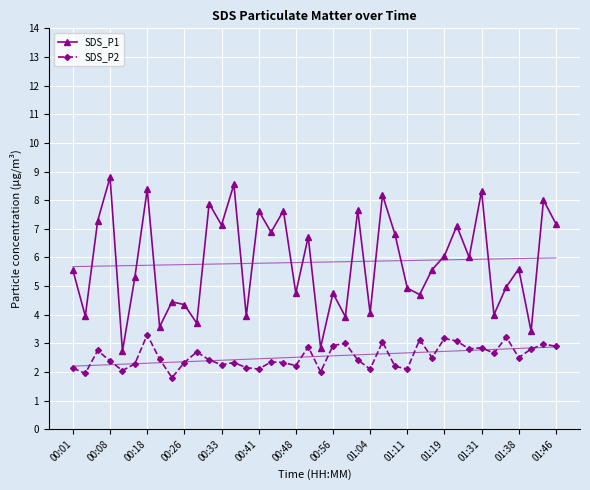

True or false: SDS_P1 and SDS_P2 intersect in this chart.

False